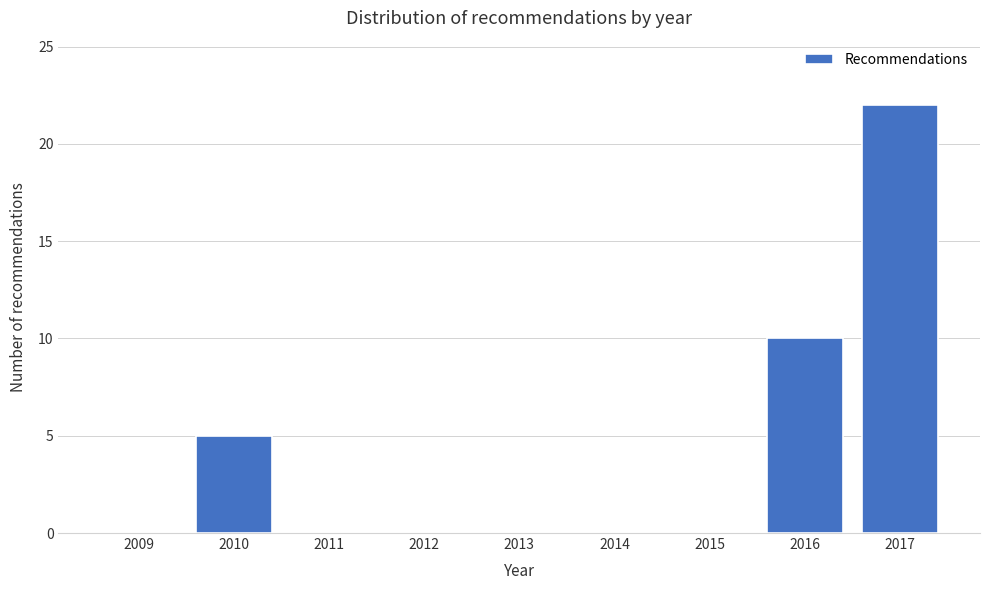

Reading left to right, list all the values displayed in this chart.

2009=0	2010=5	2011=0	2012=0	2013=0	2014=0	2015=0	2016=10	2017=22